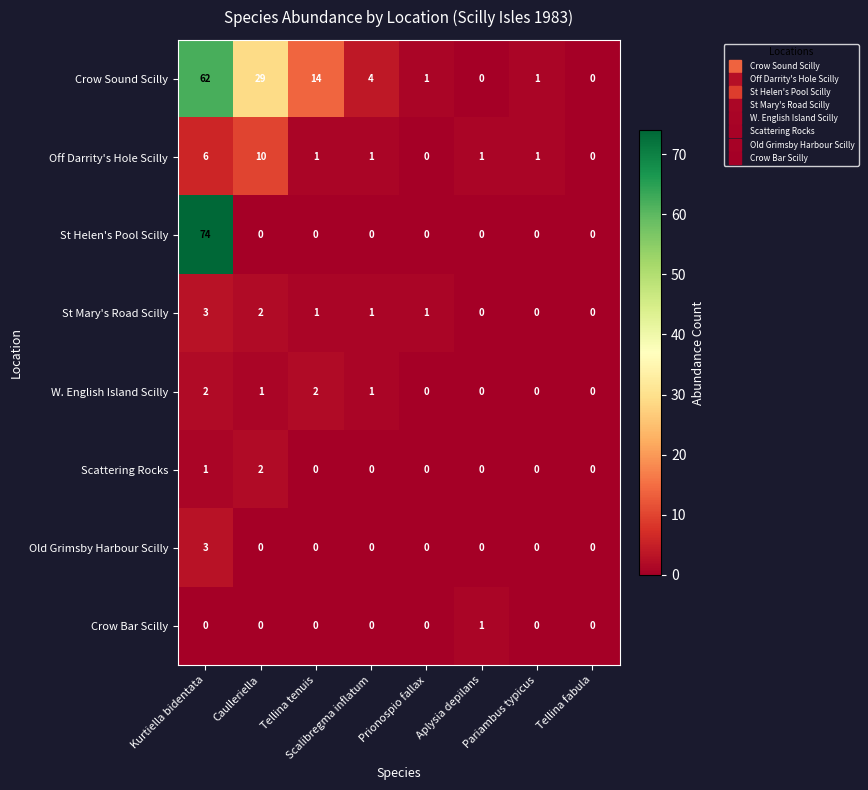

Where is Scattering Rocks nearest to the value 1?

Kurtiella bidentata